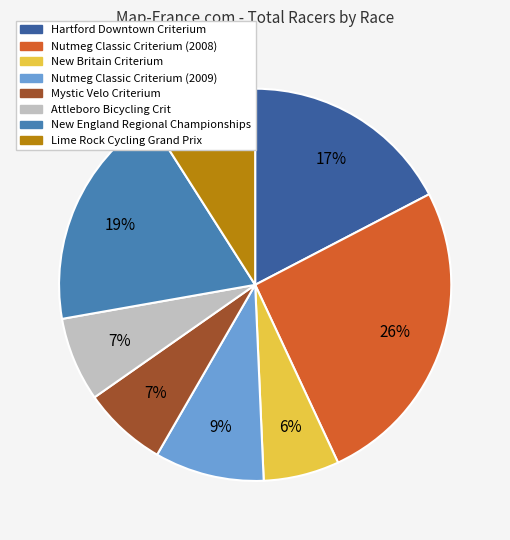

To the nearest percent, what percentage of the pie is Nutmeg Classic Criterium (2008)?

26%